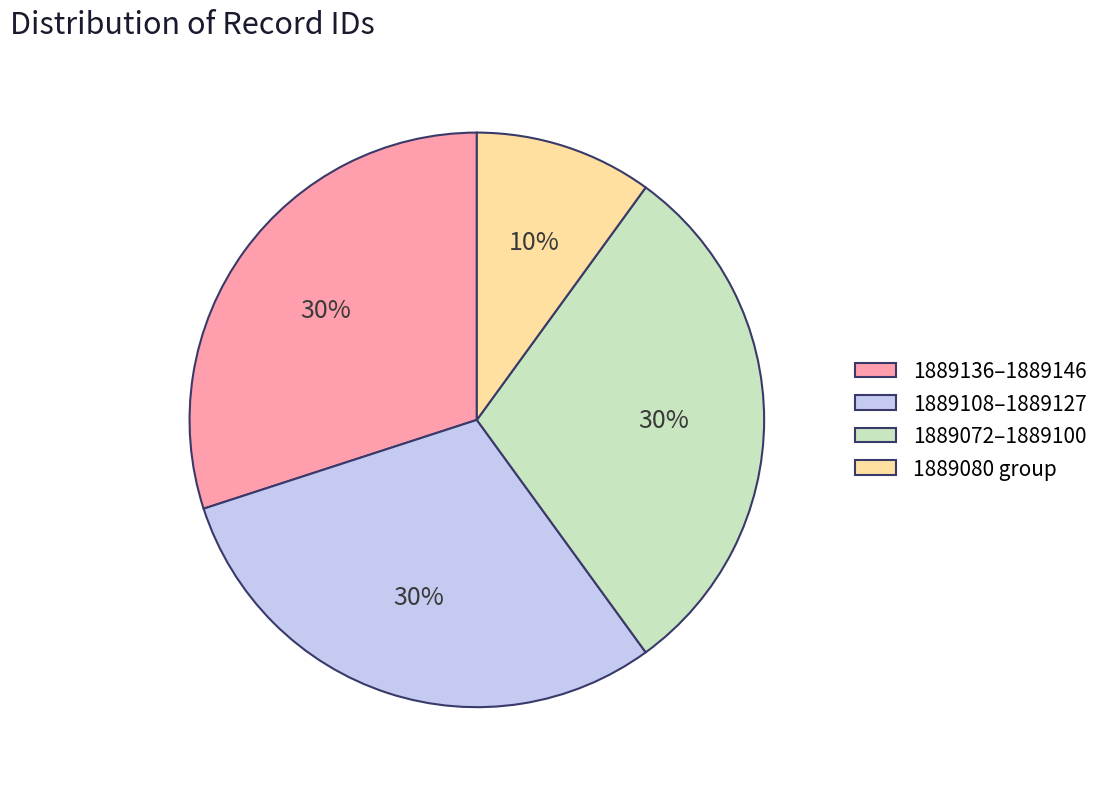

The 1889108–1889127 slice represents 30% of the pie. True or false?

True